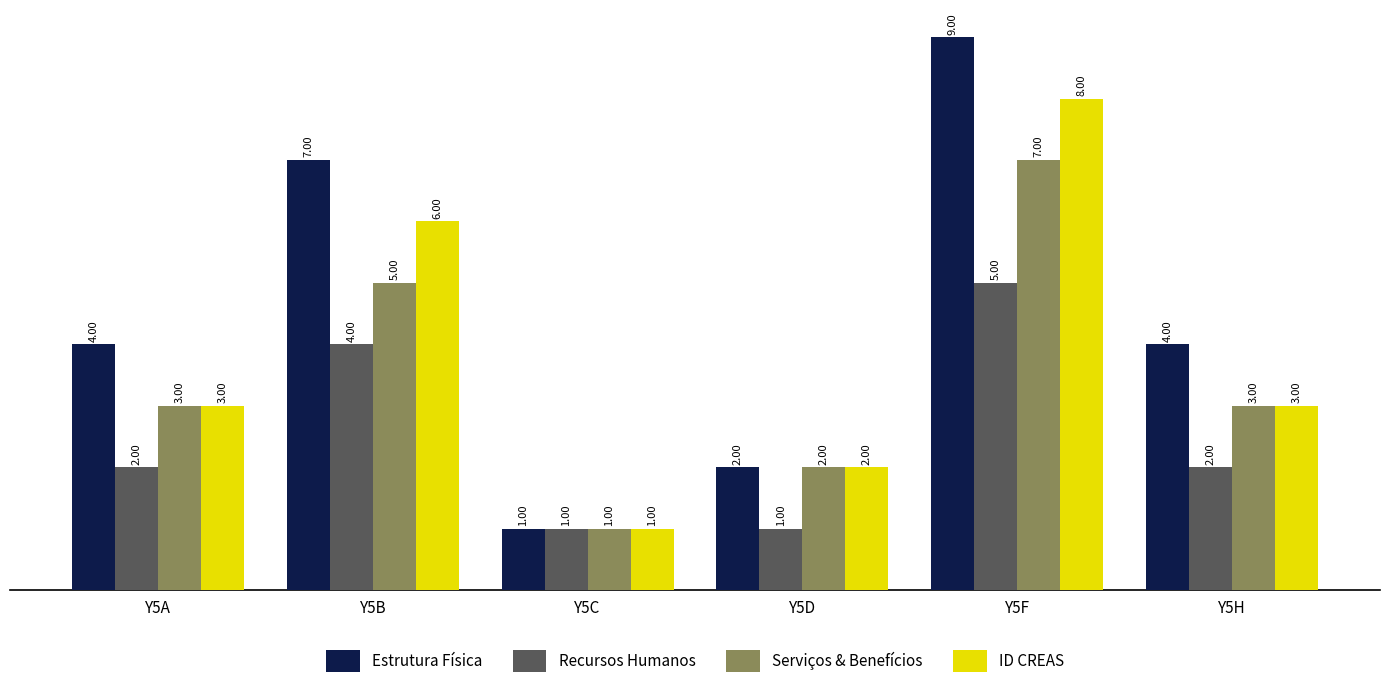

Reading left to right, what are all the values shown in this chart?

Estrutura Física: 4	7	1	2	9	4
Recursos Humanos: 2	4	1	1	5	2
Serviços & Benefícios: 3	5	1	2	7	3
ID CREAS: 3	6	1	2	8	3